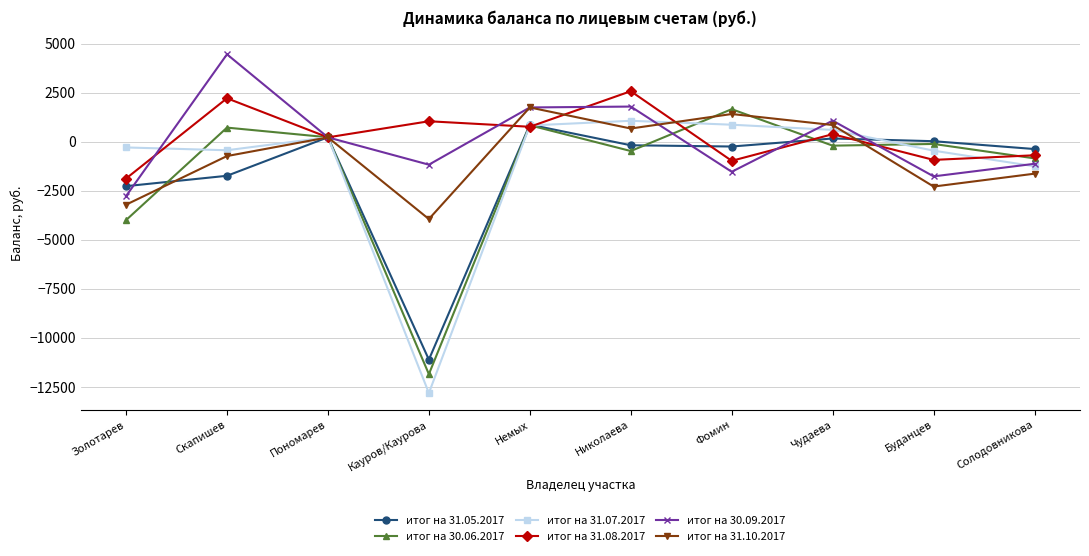

Which series has the largest range (max minus min)?

итог на 31.07.2017